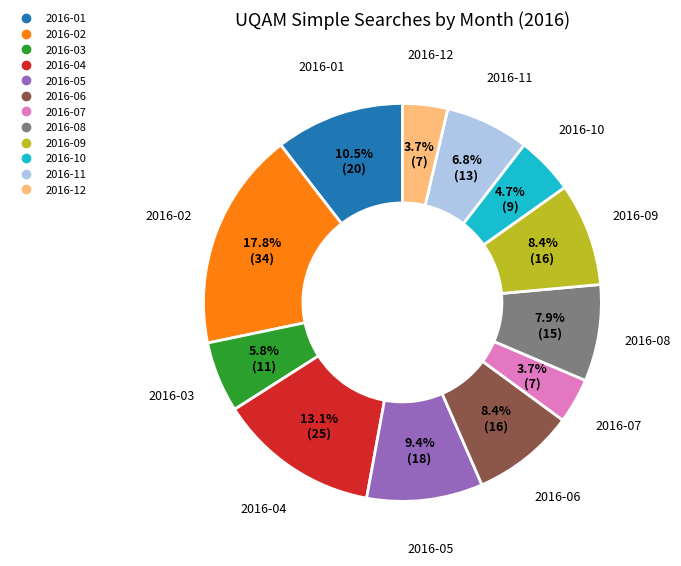

Does 2016-08 account for over 50% of the chart?

No